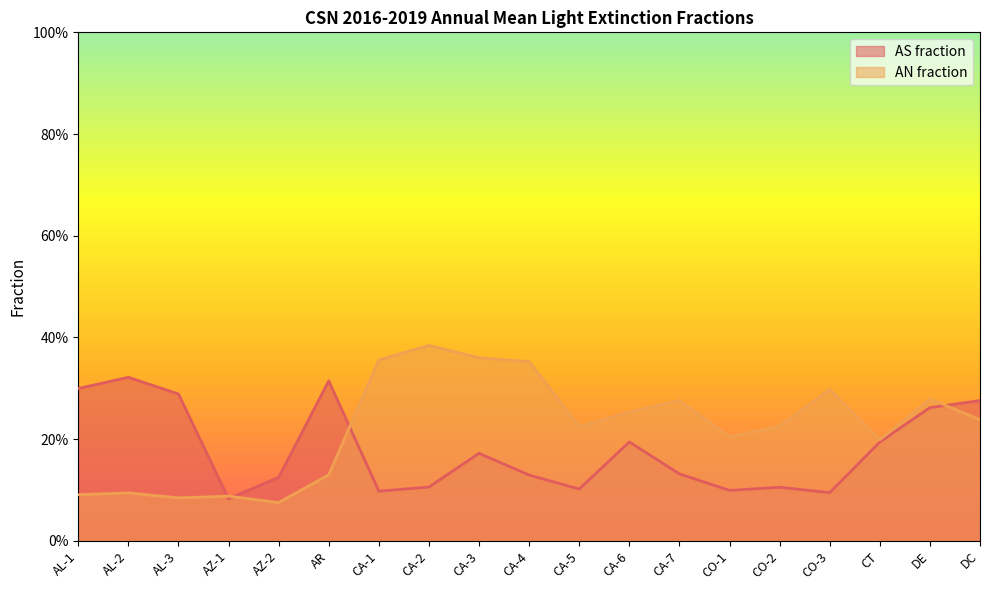

What is the average value of the AS fraction series?

0.2